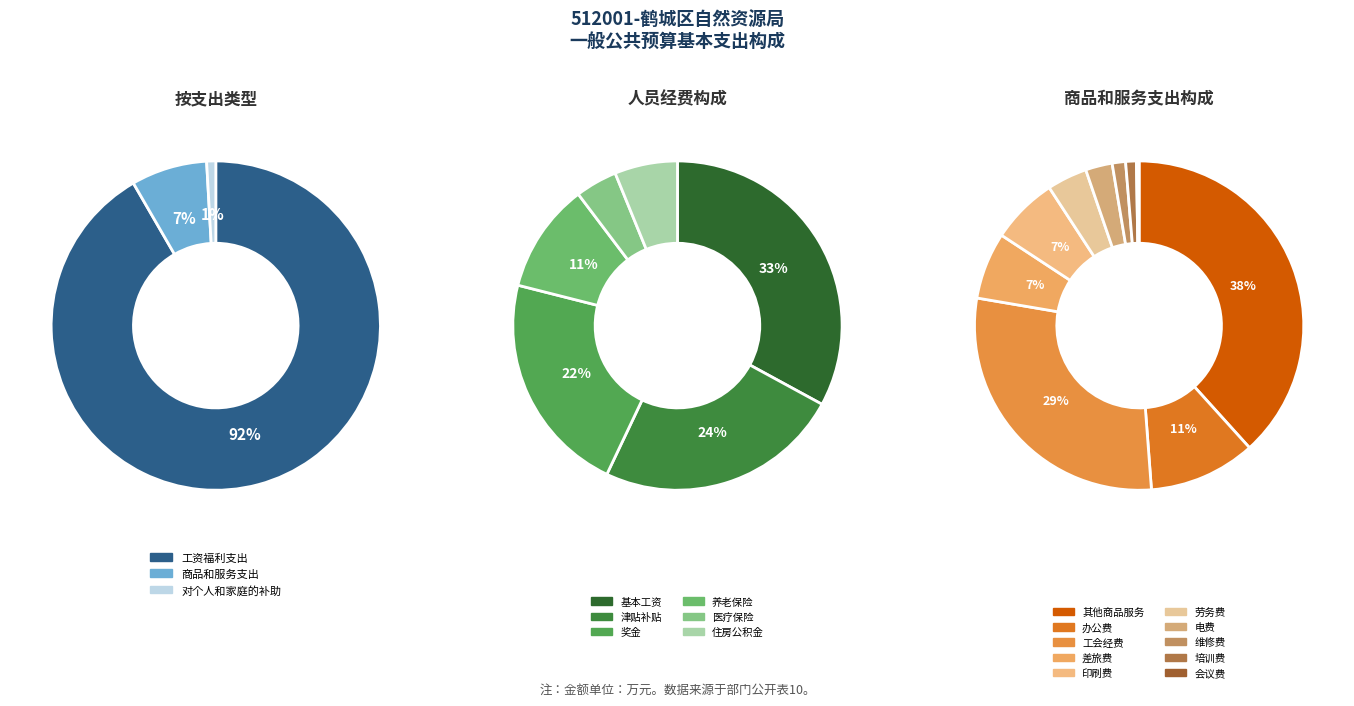

To the nearest percent, what is the difference between the largest and smallest slice percentages?

91%